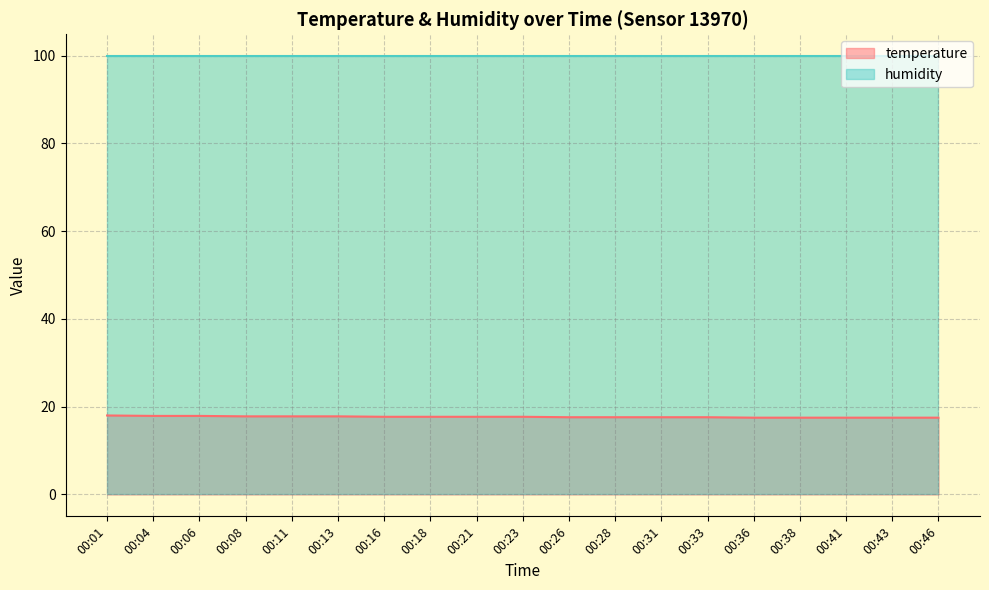

Which has a higher value, 00:26 or 00:41?

00:26